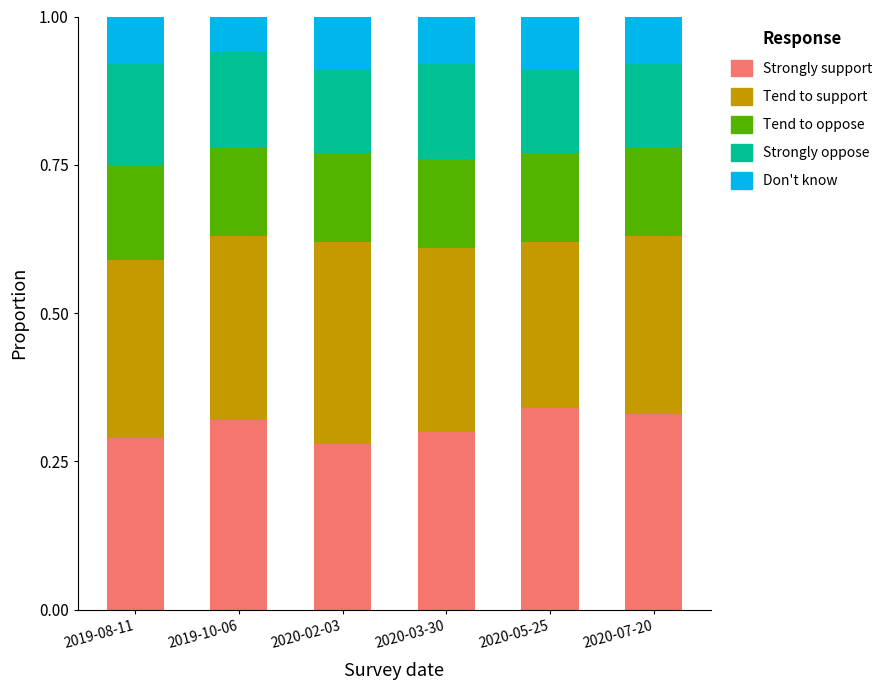

At 2020-02-03, list the series in order from smallest to largest.

Don't know, Strongly oppose, Tend to oppose, Strongly support, Tend to support